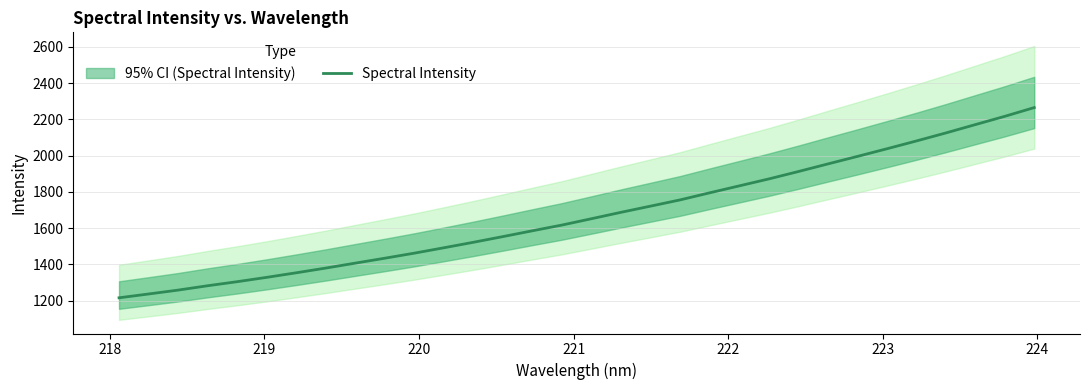

What is the value of the 17th point from the left?

1651.9